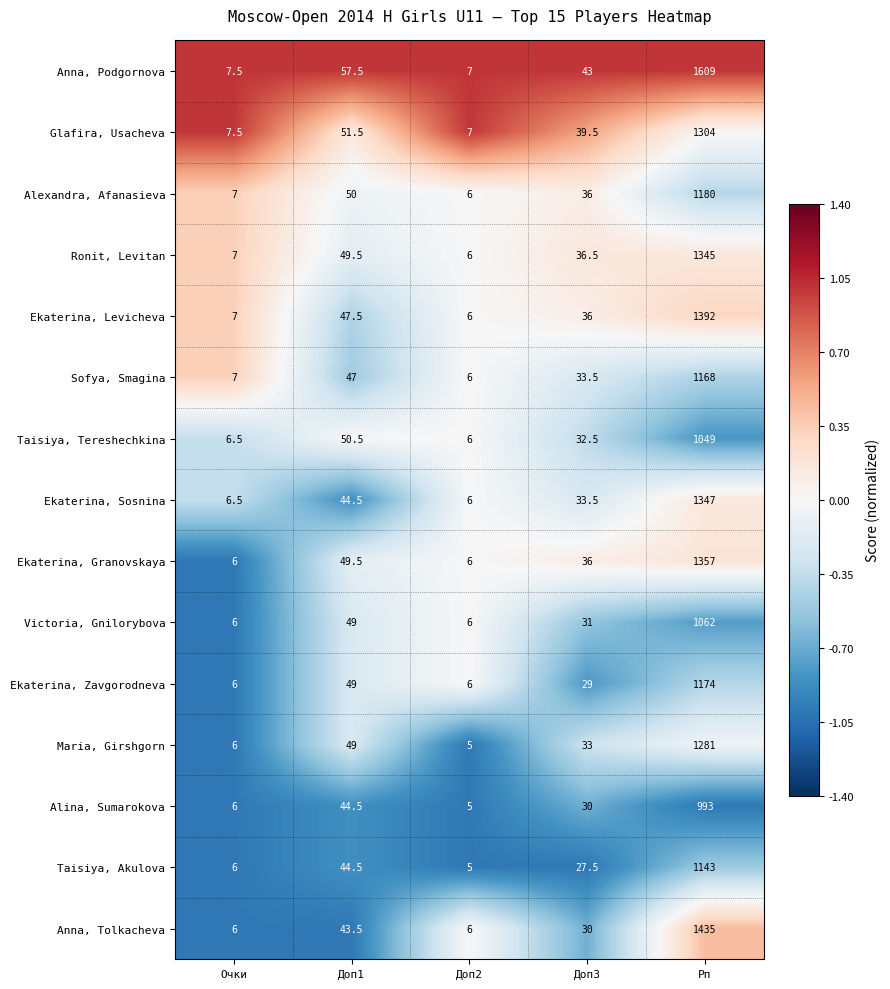

Where is Alina, Sumarokova nearest to the value 499?

Доп1